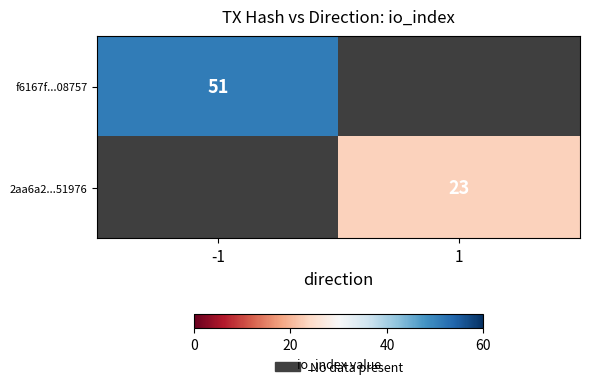

The 2aa6a2...51976 series shows 23 at 1. True or false?

True